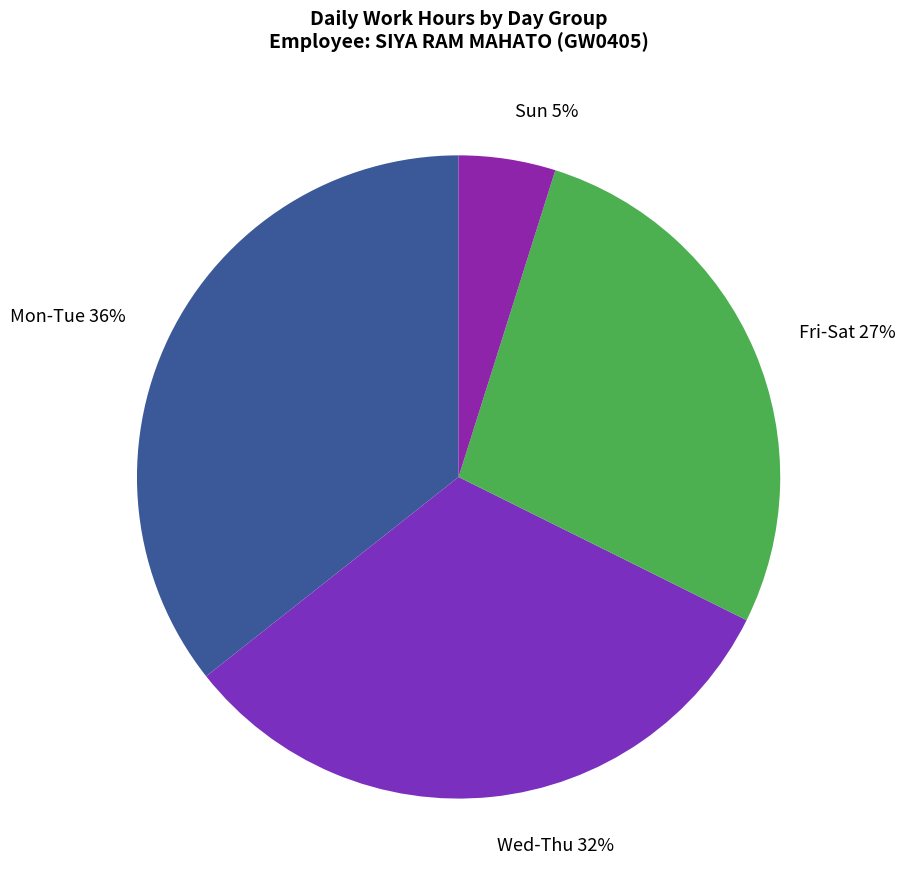

How many slices are in this pie chart?

4